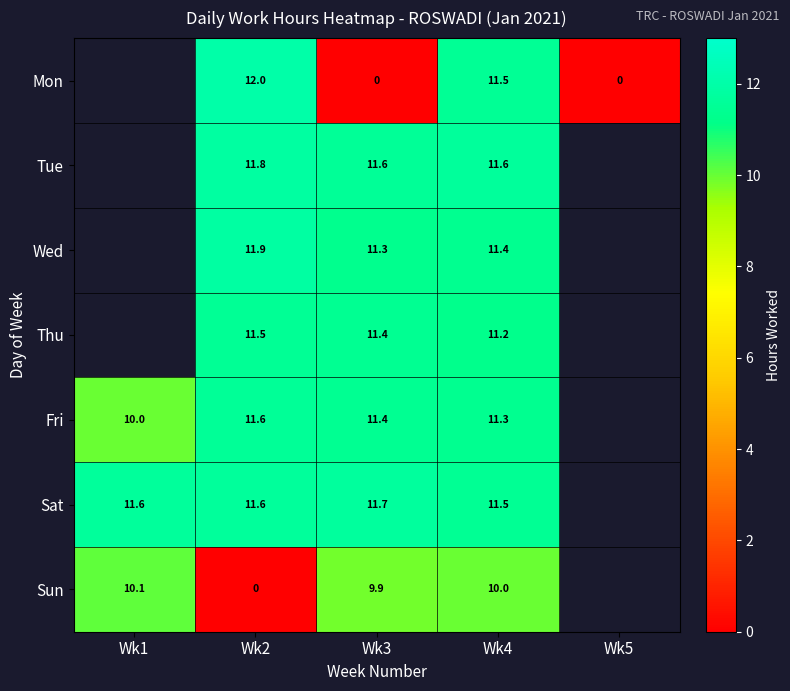

Is it true that Mon equals 11.5 at Wk4?

True